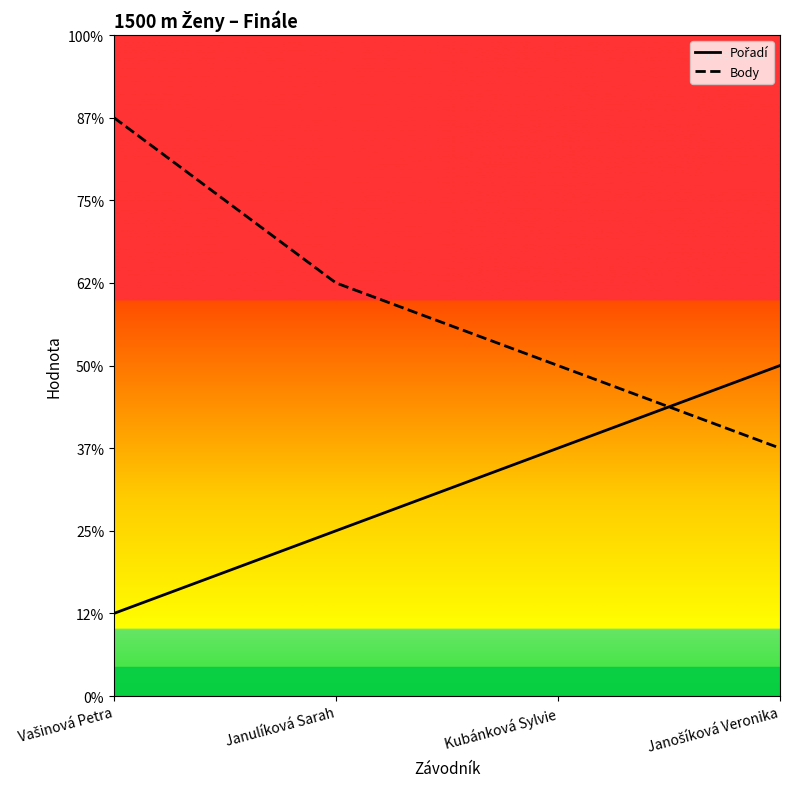

What is the minimum value shown in the chart?

1